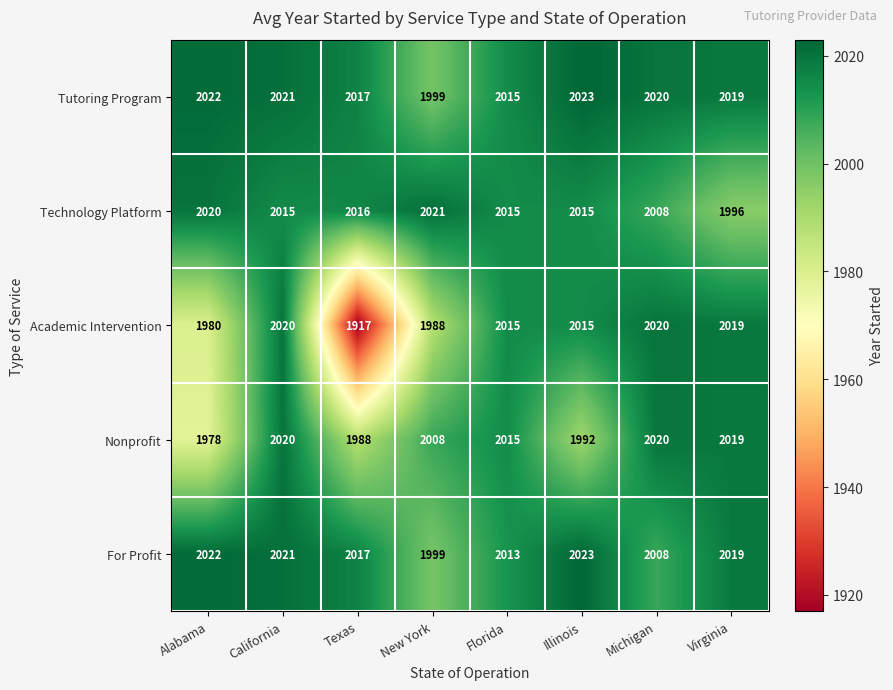

At which label is Tutoring Program closest to 2011?

Florida